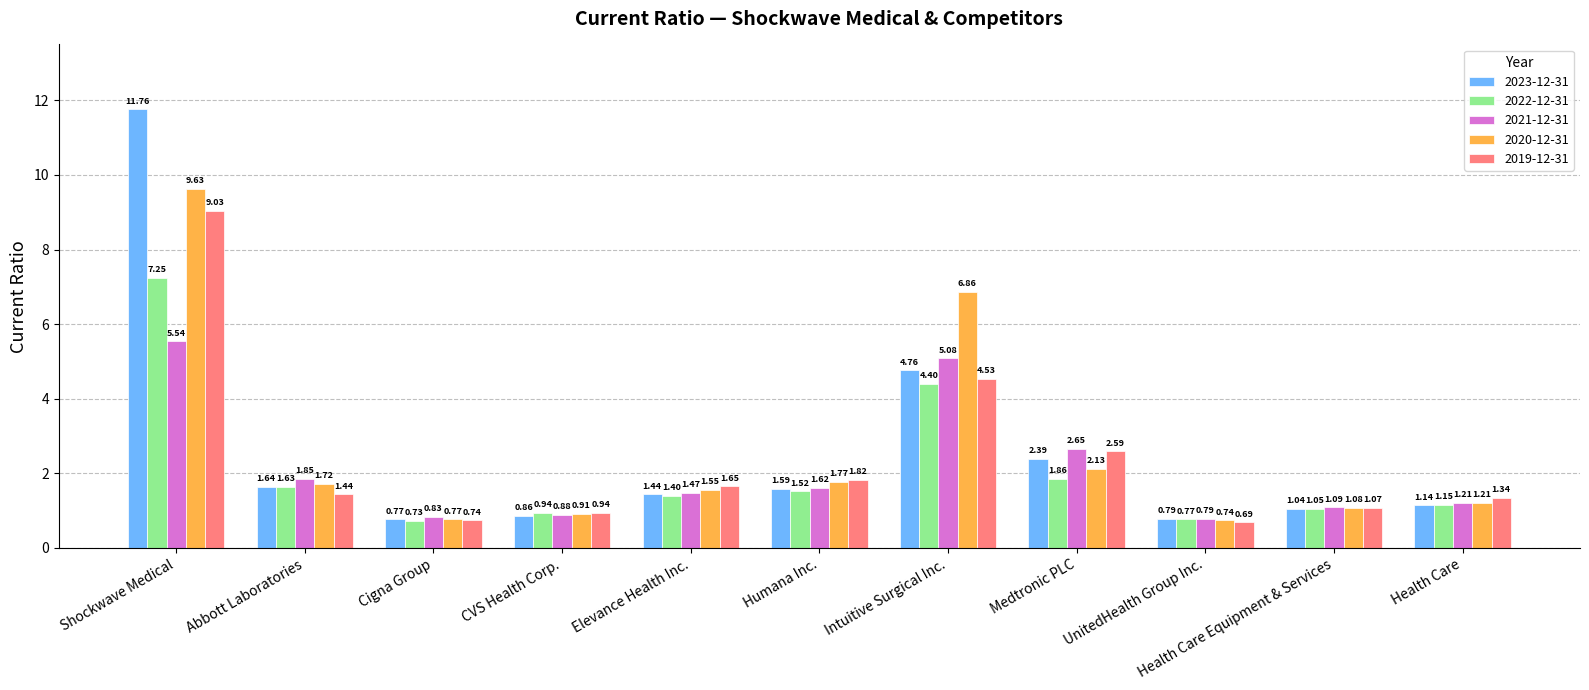

How many groups of bars are there?

11